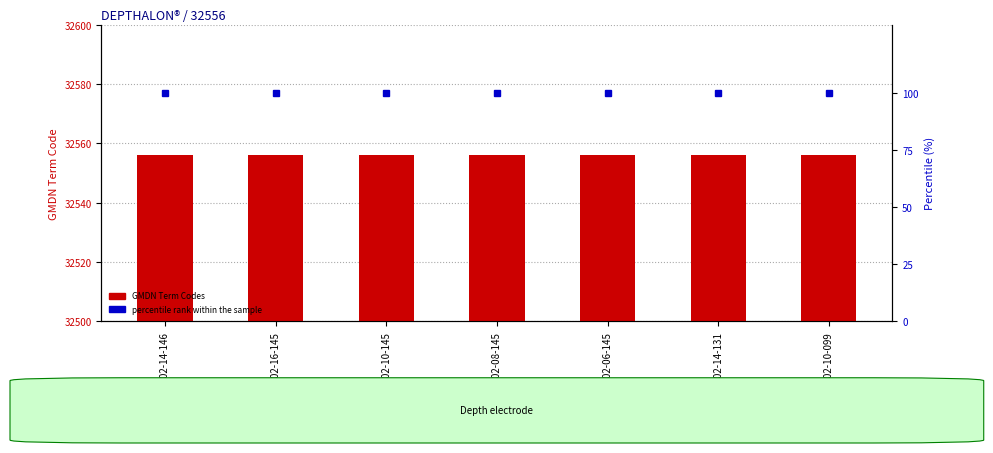

True or false: GMDN Term Codes has a value of 32556 at 2102-10-145.

True